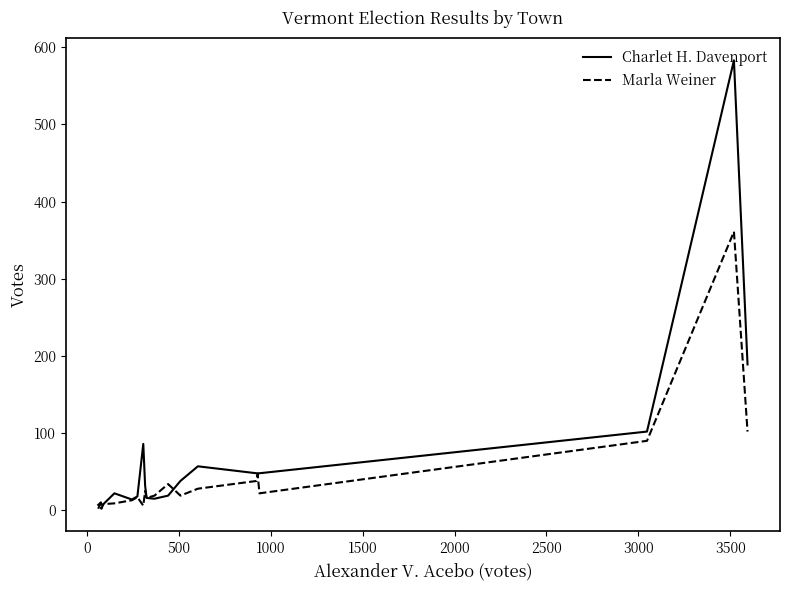

What is the maximum value for Marla Weiner?

361